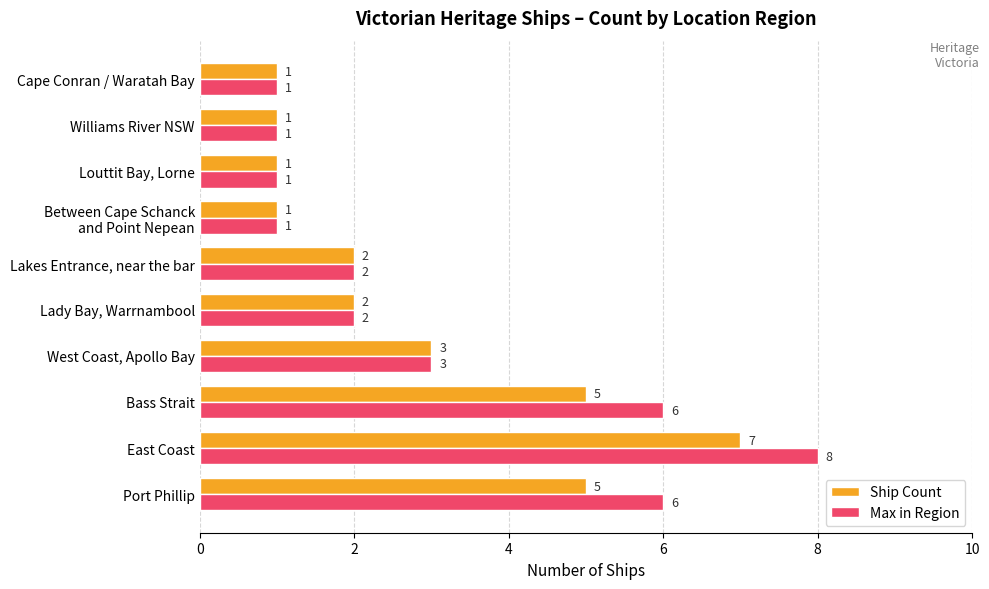

Which series has the widest spread of values?

Max in Region